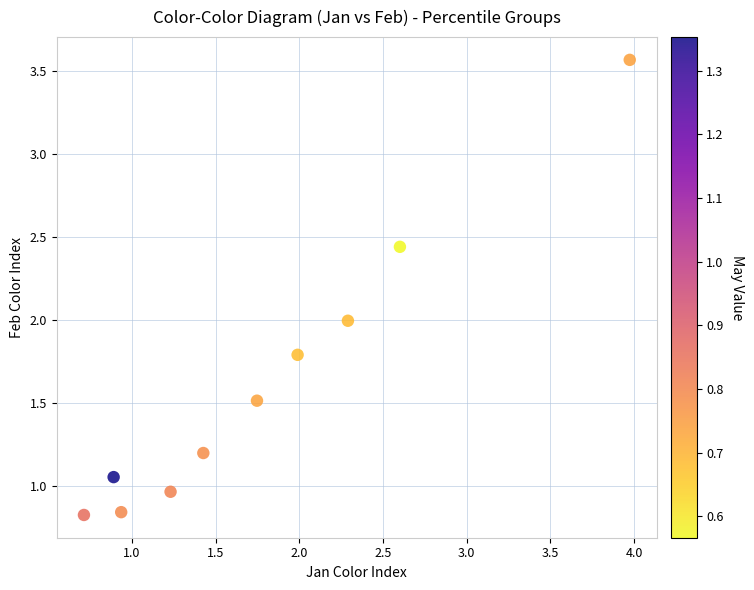

What is the range of X values (max minus min)?

3.3